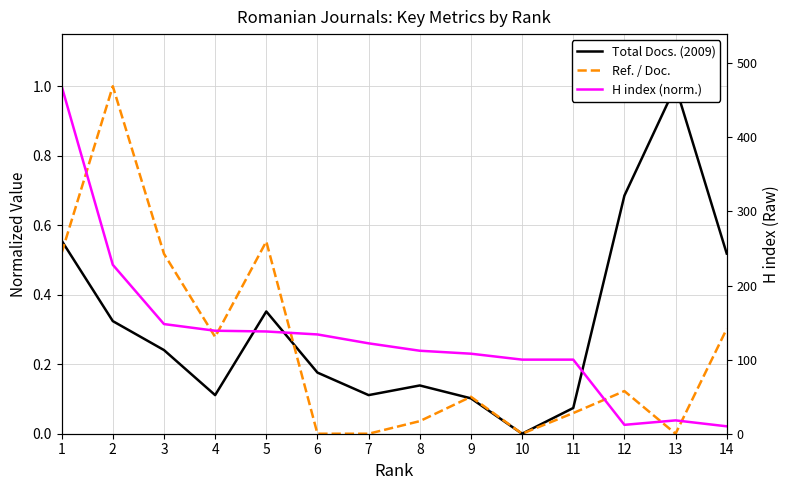

True or false: Ref. / Doc. and H index (norm.) cross at least once.

True